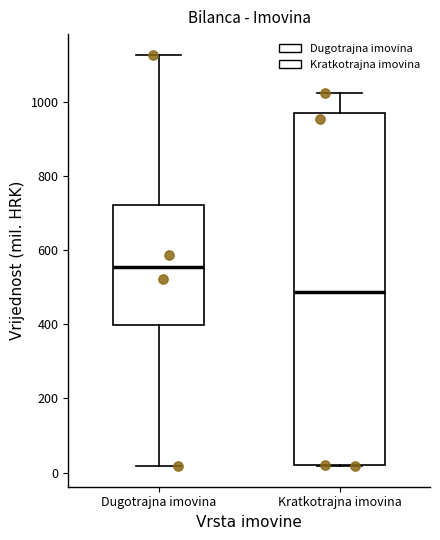

Which box has the highest median line?

Dugotrajna imovina